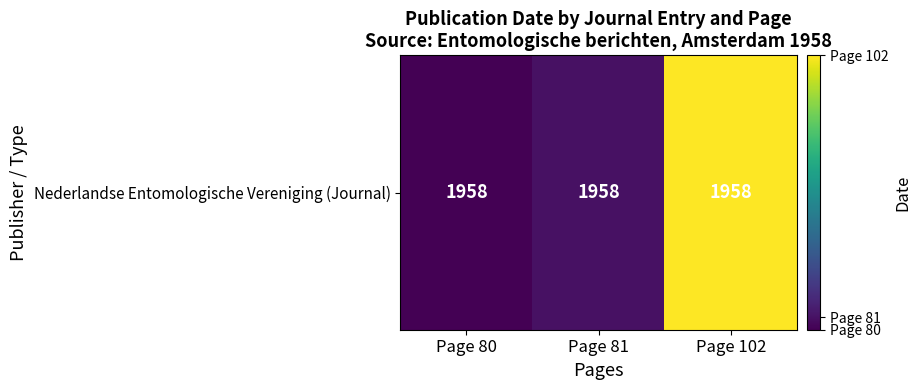

What is the change in value from Page 80 to Page 102?

+22